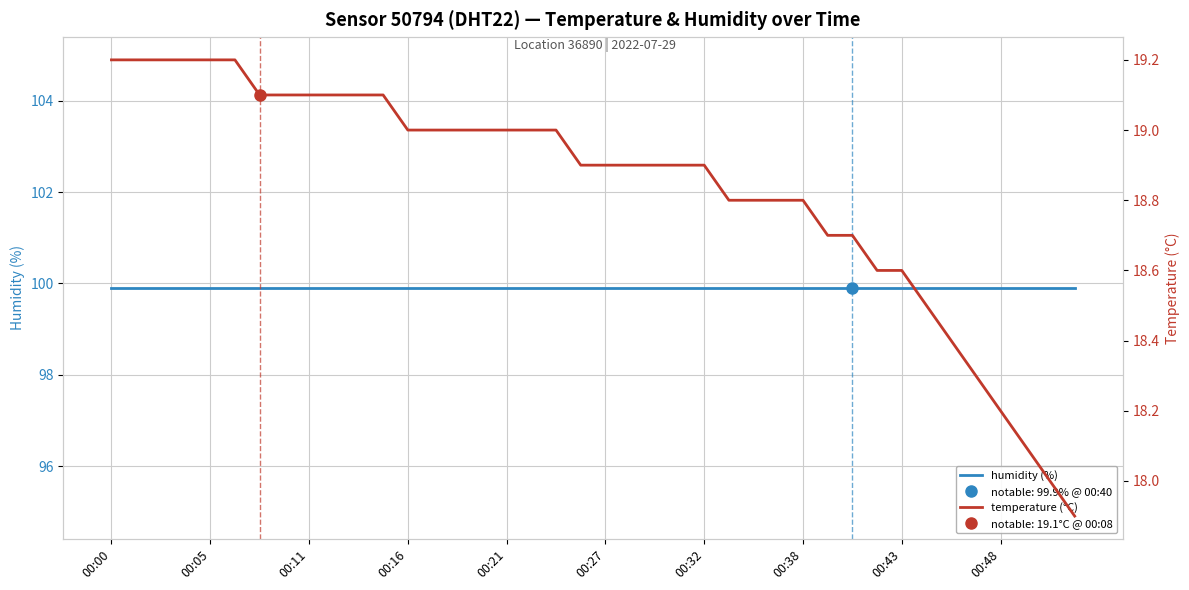

True or false: humidity (%) has a value of 162.1 at 00:21.

False